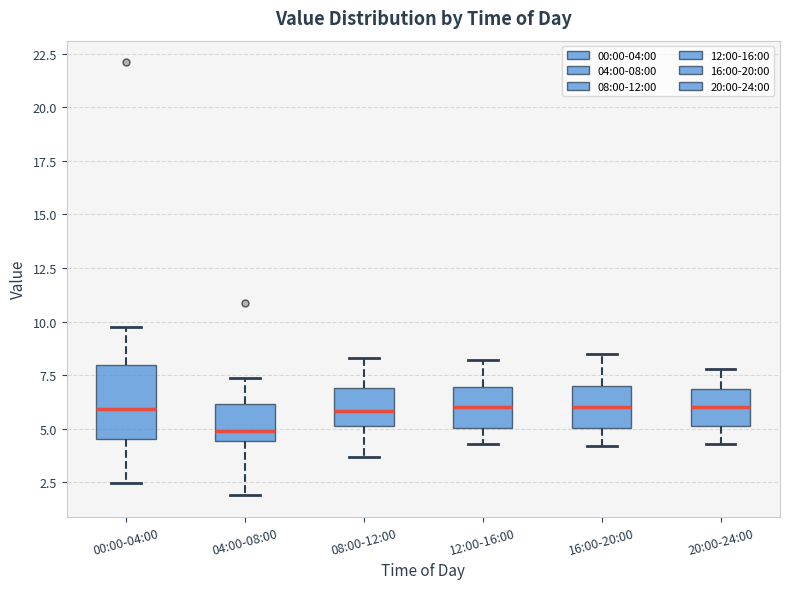

Which box is the tallest, from its lower edge to its upper edge?

00:00-04:00